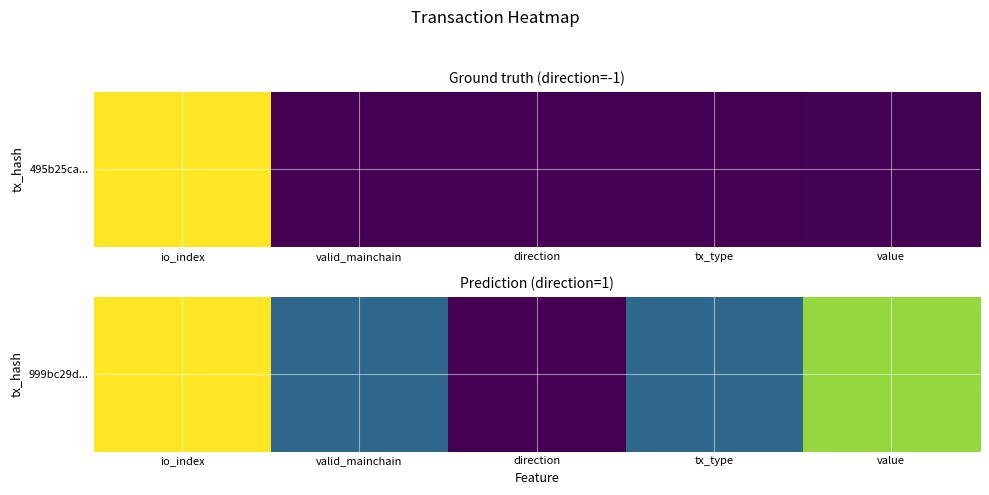

What is the maximum value shown in the chart?

3.0